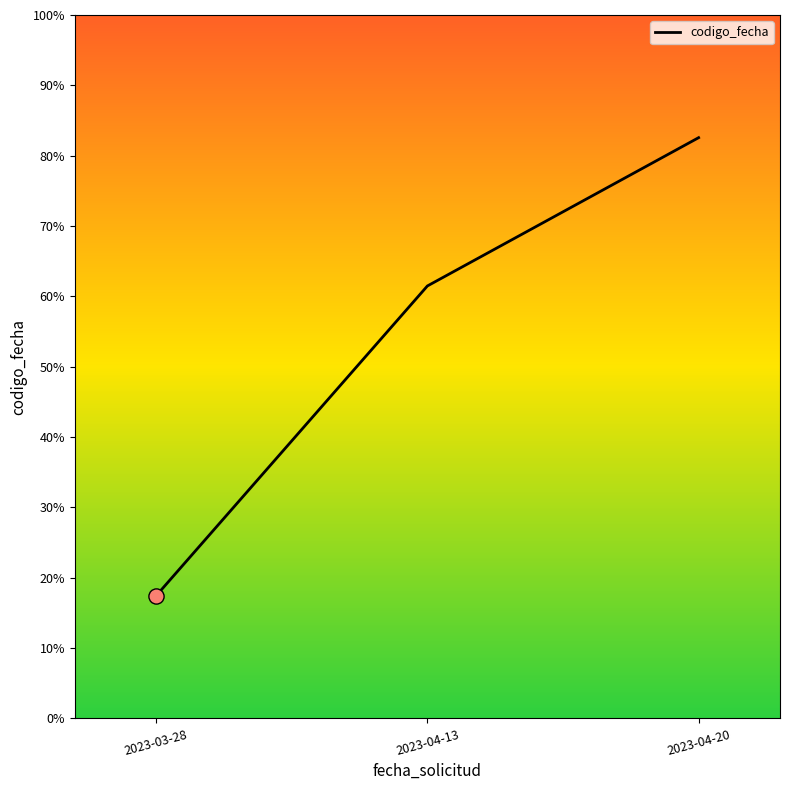

Which has a higher value, 2023-04-20 or 2023-04-13?

2023-04-20